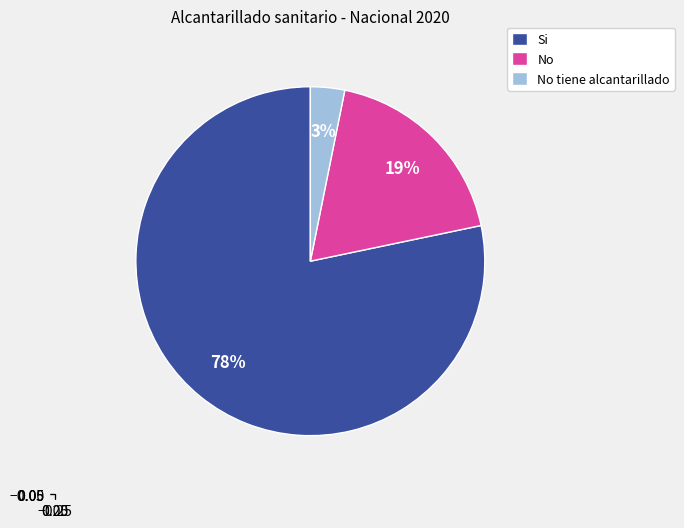

Is there a majority slice in this chart?

Yes